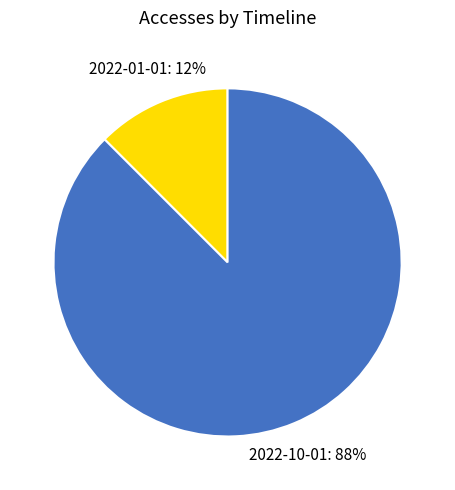

Rank the categories by value from lowest to highest.

2022-01-01, 2022-10-01